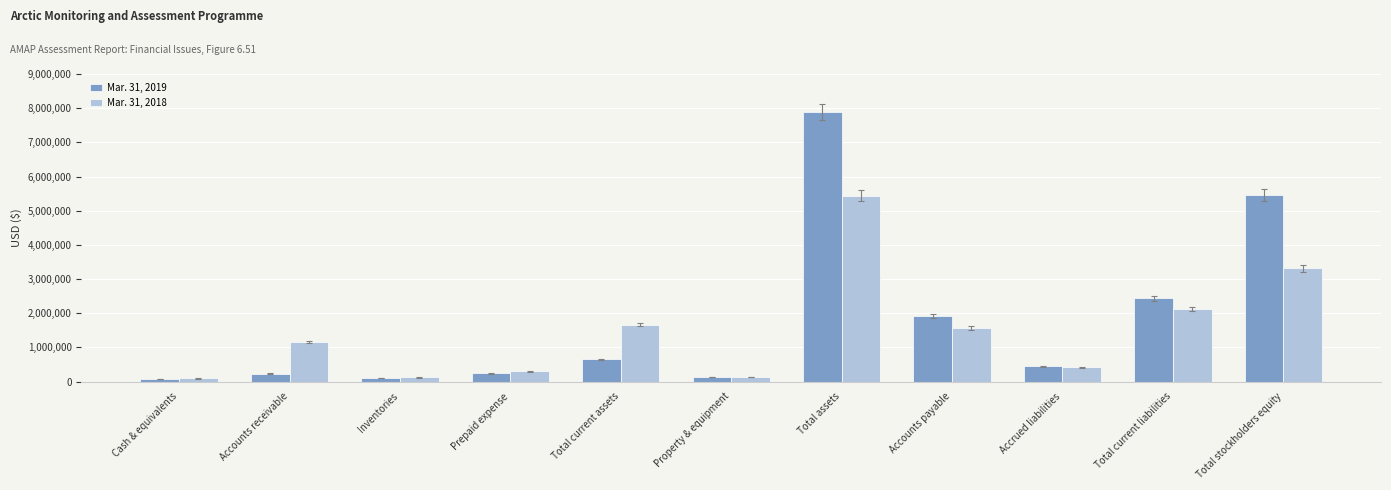

How many distinct data groups are displayed?

2